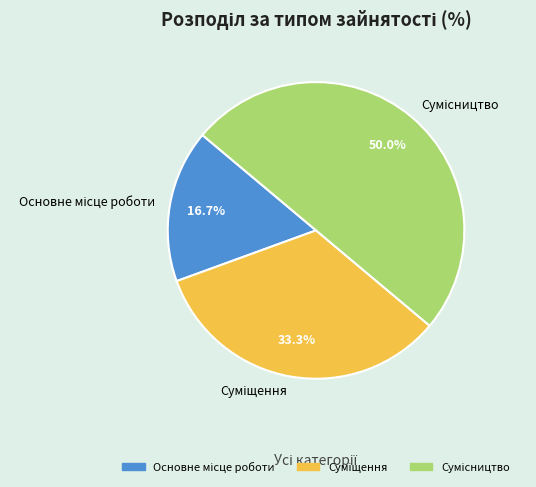

Which category has the smallest portion of the pie?

Основне місце роботи